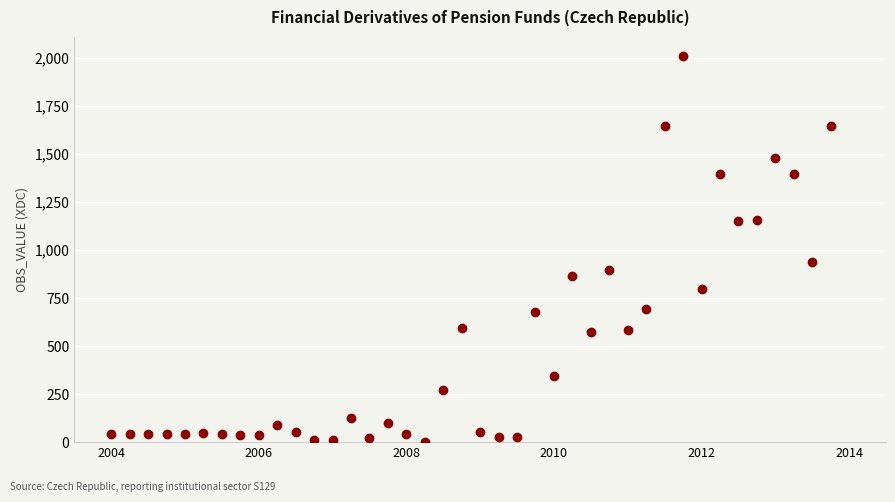

What Y value in the scatter plot is closest to 1006?

940